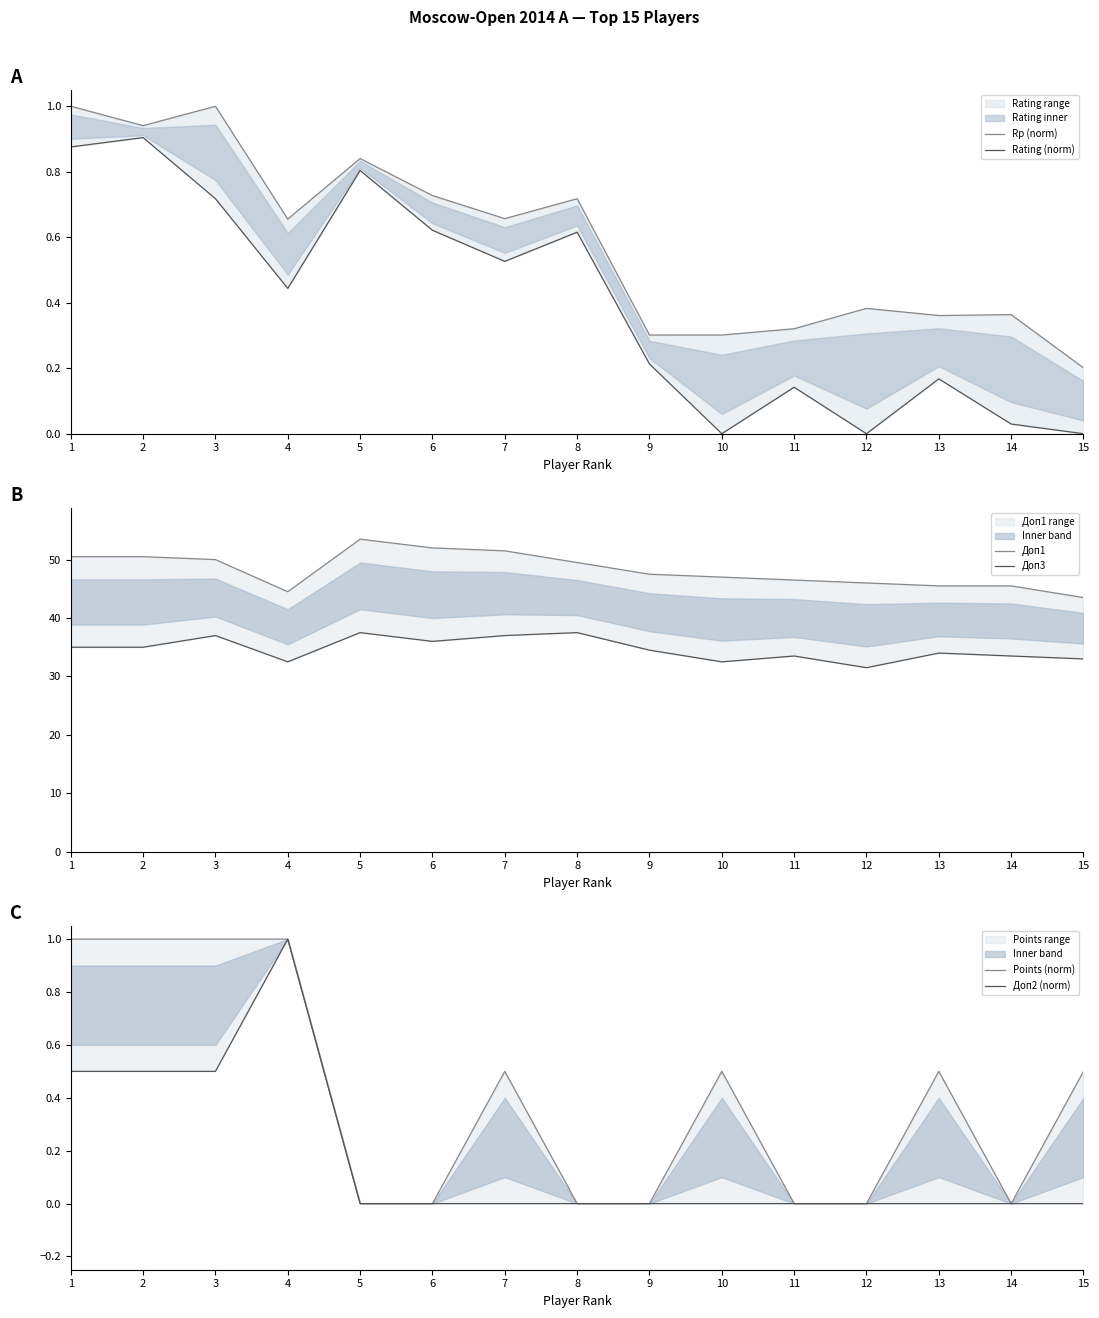

Reading left to right, list all the values displayed in this chart.

Rp (norm): 1.0	0.9	1.0	0.7	0.8	0.7	0.7	0.7	0.3	0.3	0.3	0.4	0.4	0.4	0.2
Rating (norm): 0.9	0.9	0.7	0.4	0.8	0.6	0.5	0.6	0.2	0.0	0.1	0.0	0.2	0.0	0.0
Доп1: 50.5	50.5	50.0	44.5	53.5	52.0	51.5	49.5	47.5	47.0	46.5	46.0	45.5	45.5	43.5
Доп3: 35.0	35.0	37.0	32.5	37.5	36.0	37.0	37.5	34.5	32.5	33.5	31.5	34.0	33.5	33.0
Points (norm): 1.0	1.0	1.0	1.0	0.0	0.0	0.5	0.0	0.0	0.5	0.0	0.0	0.5	0.0	0.5
Доп2 (norm): 0.5	0.5	0.5	1.0	0.0	0.0	0.0	0.0	0.0	0.0	0.0	0.0	0.0	0.0	0.0